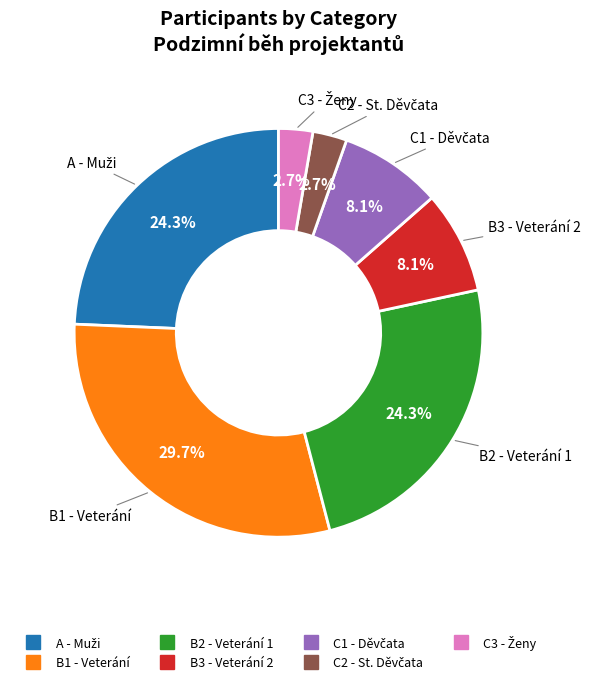

Does any single category account for the majority?

No